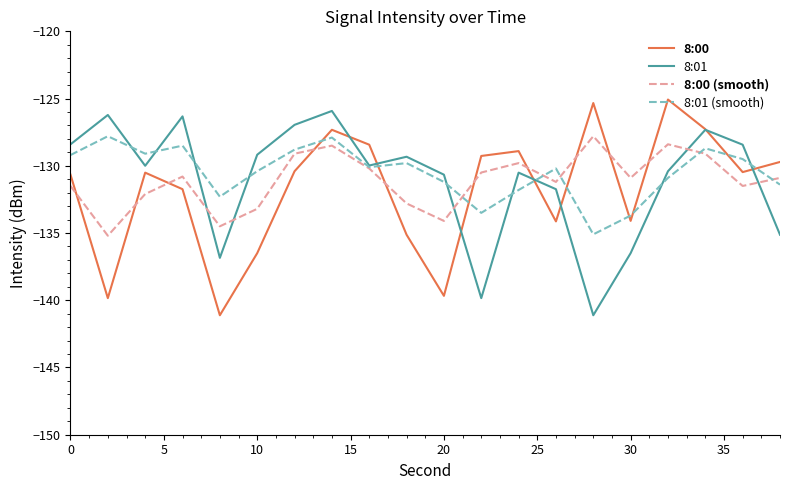

What is the minimum value for 8:00?

-141.1